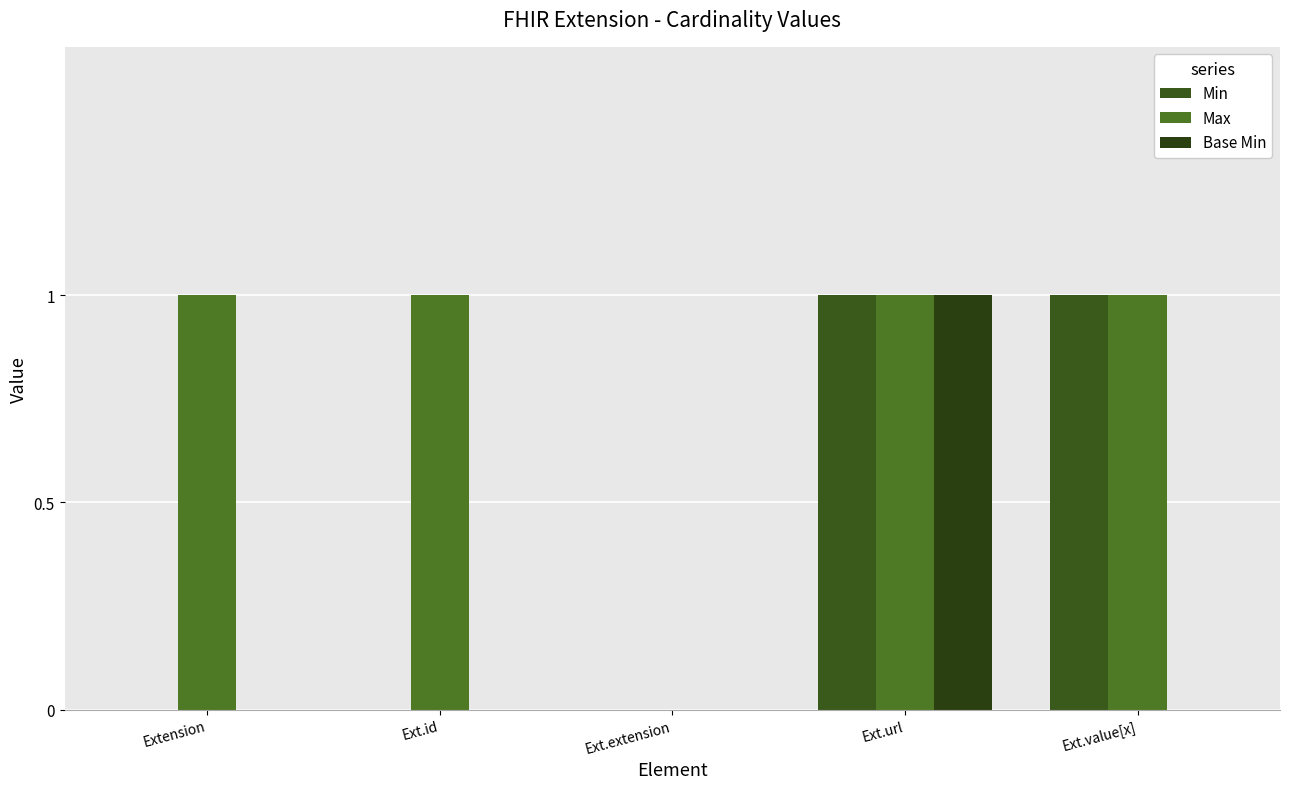

At which label does Base Min reach its peak?

Ext.url